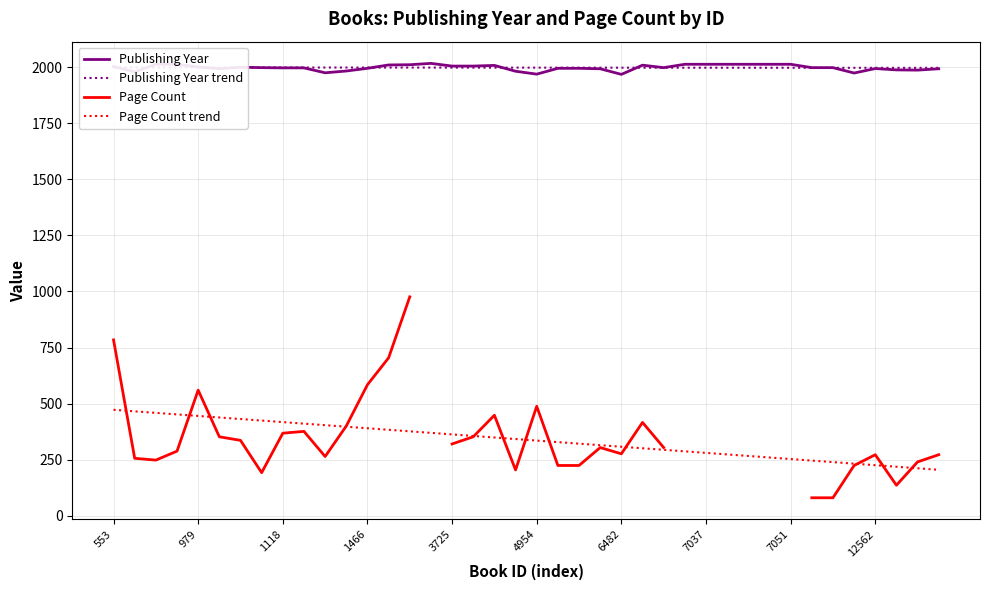

What position from the right is 11?

29